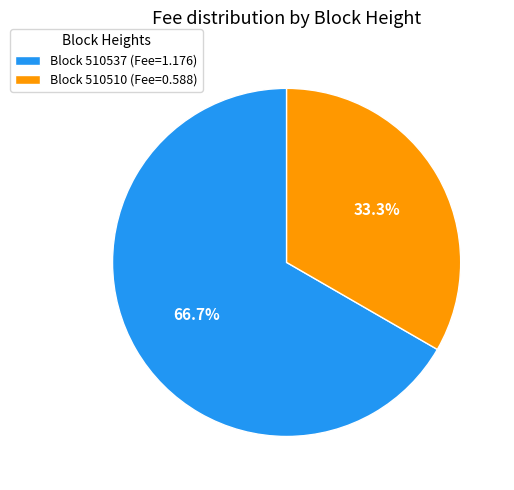

How many slices are in this pie chart?

2